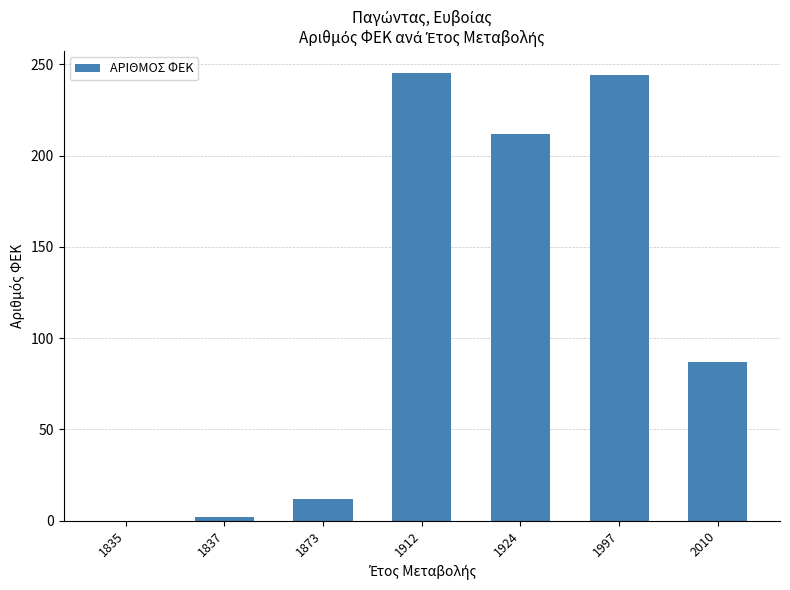

What value does the data have at 1997, to the nearest 10?

240